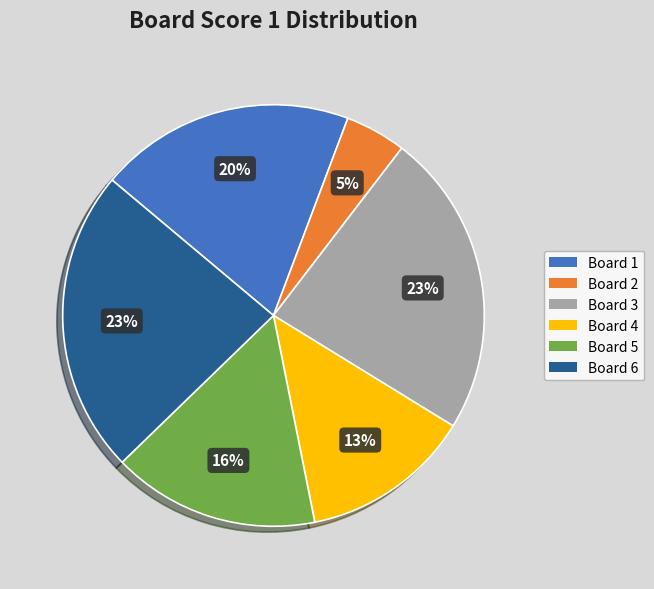

Is it true that Board 5 is 3% of the pie?

False